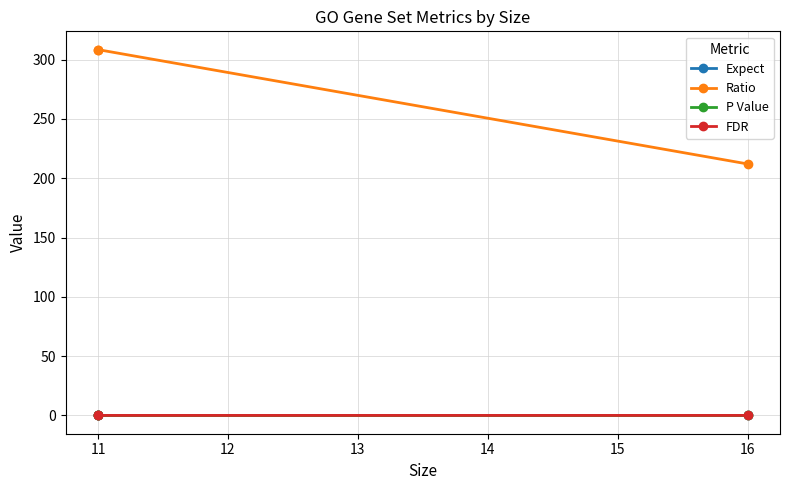

What are all the series names shown in the legend?

Expect, Ratio, P Value, FDR